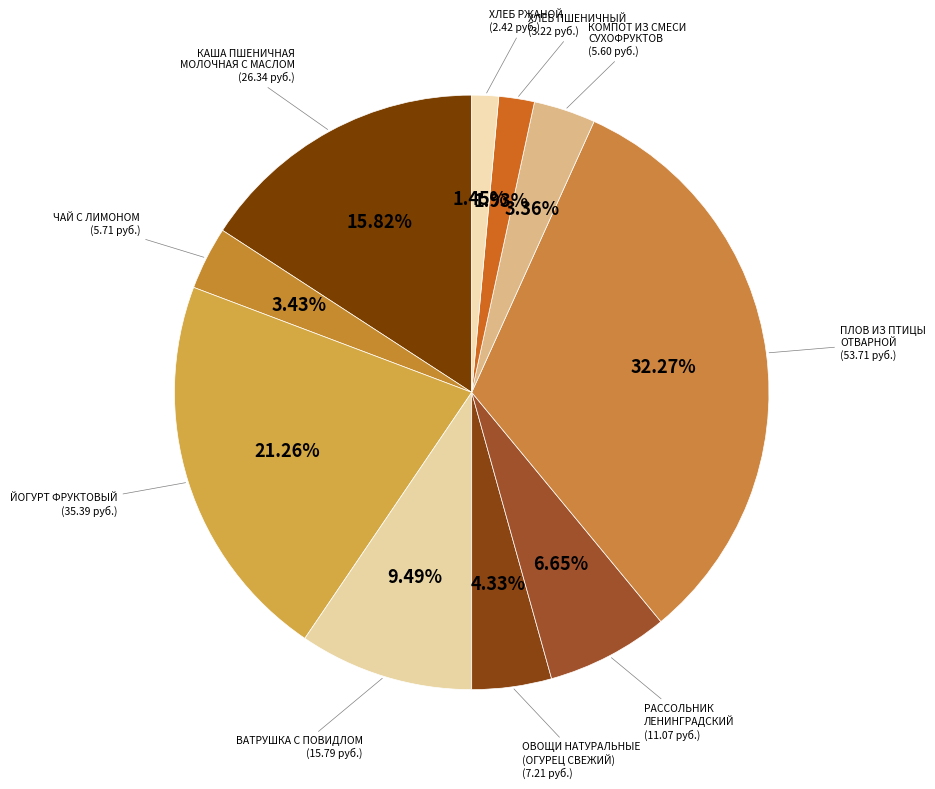

How many slices are in this pie chart?

10